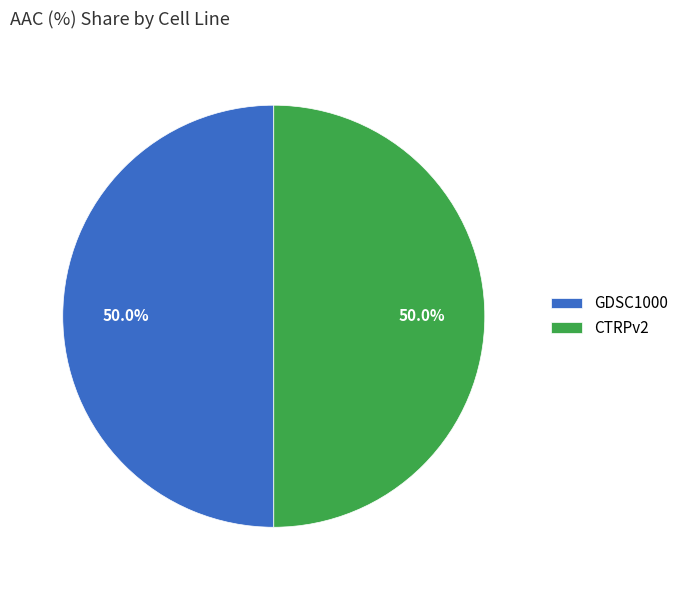

What is the ratio of the value at GDSC1000 to the value at CTRPv2?

1.0